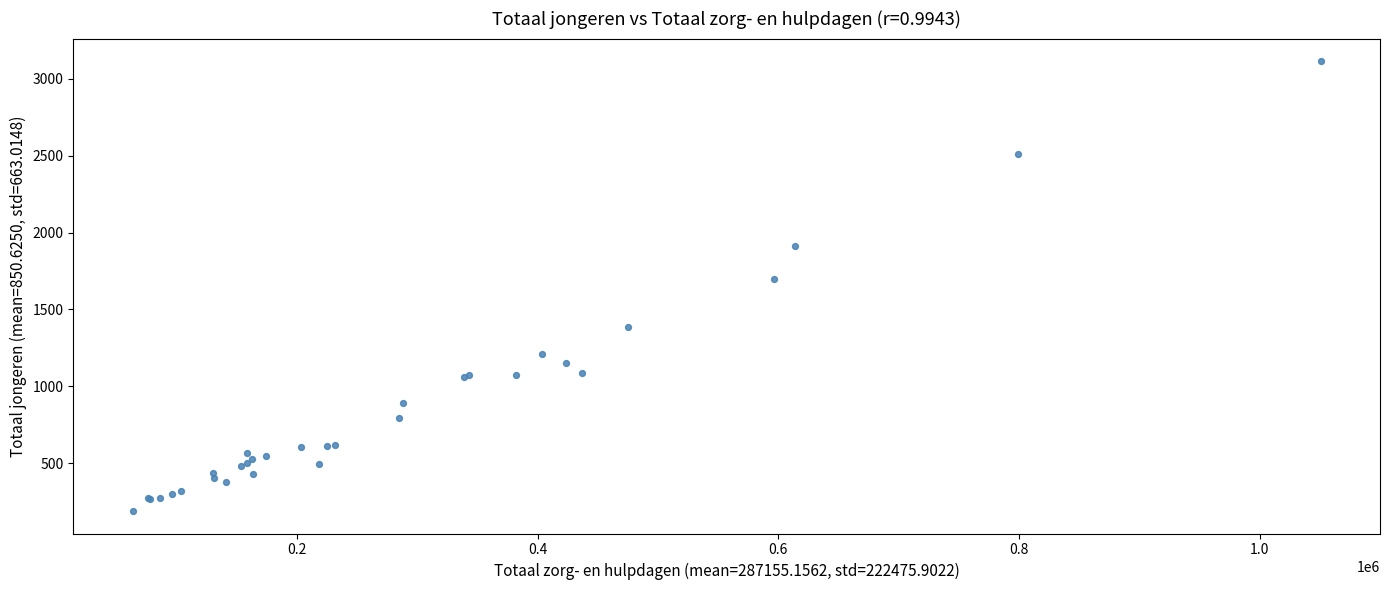

What Y value in the scatter plot is closest to 1652?

1700